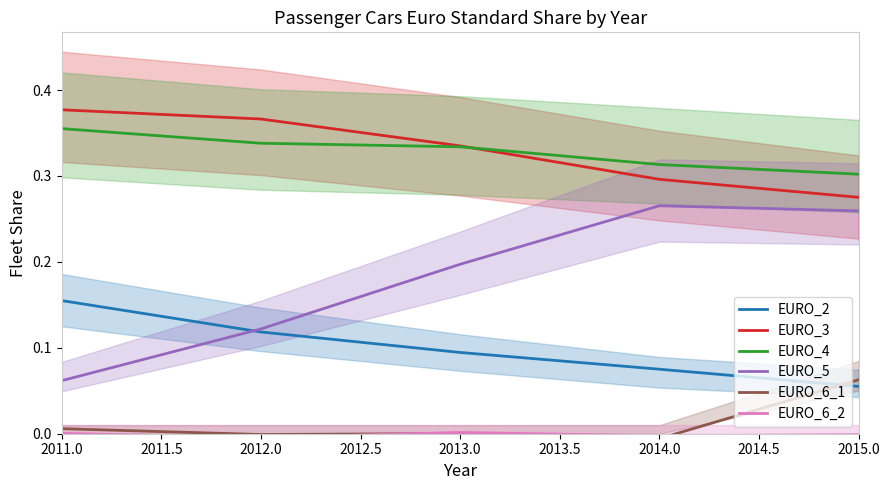

True or false: EURO_2 has a value of 0.2 at 2012.0.

False